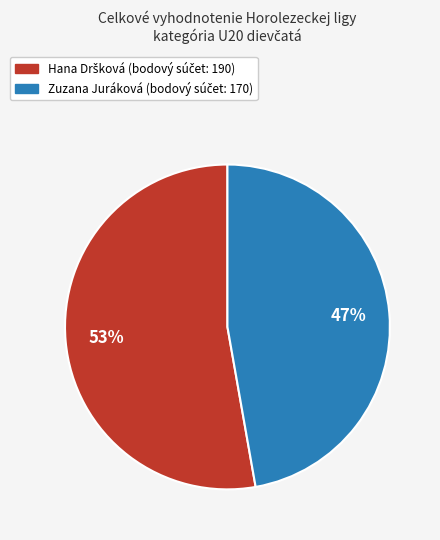

To the nearest percent, what percentage of the pie is Zuzana Juráková?

47%